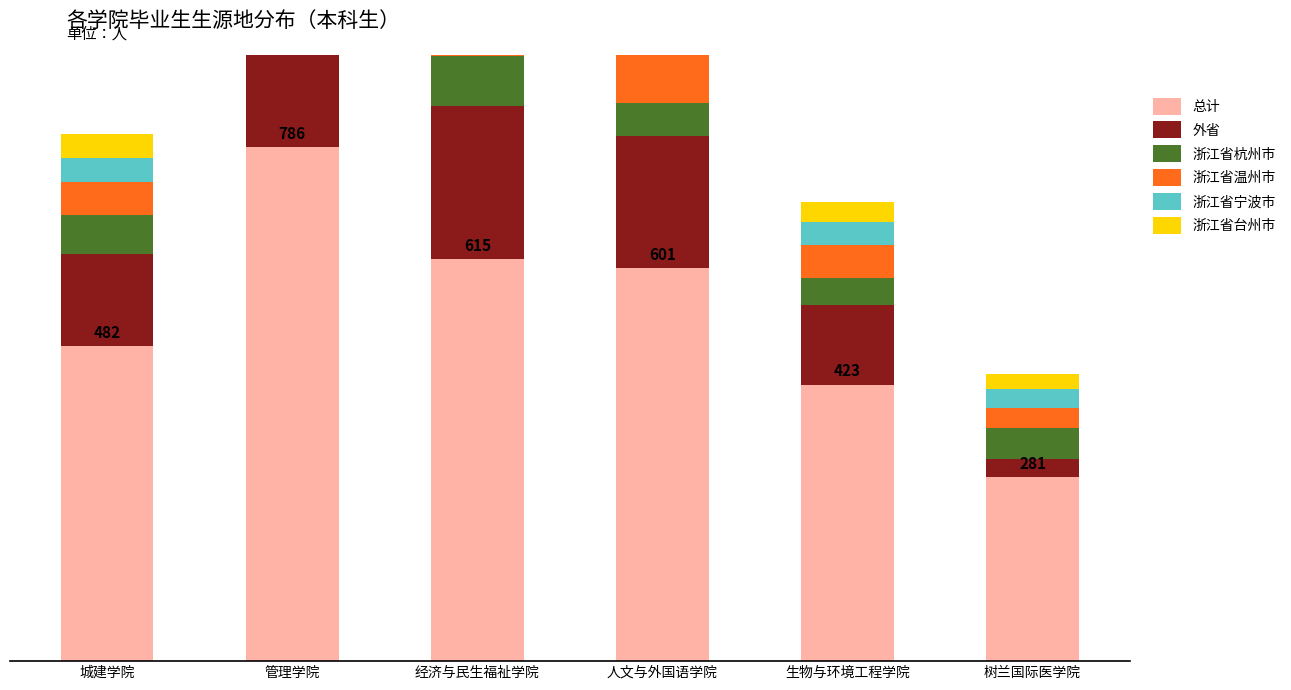

What position from the right is 管理学院?

5